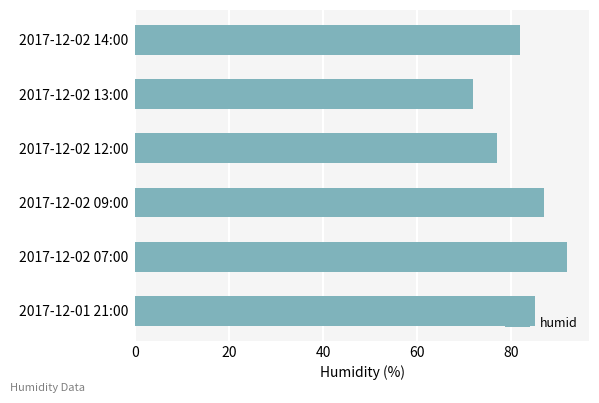

The chart shows a value of 152 at 2017-12-02 07:00. True or false?

False